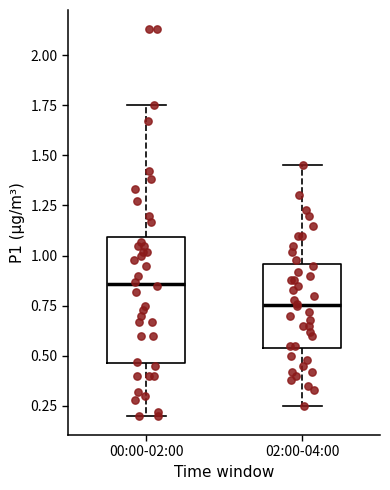

Where does the lower whisker of the box for 00:00-02:00 end on the y-axis? The values are not printed on the chart, so give them approximately, as read against the axis.

0.20